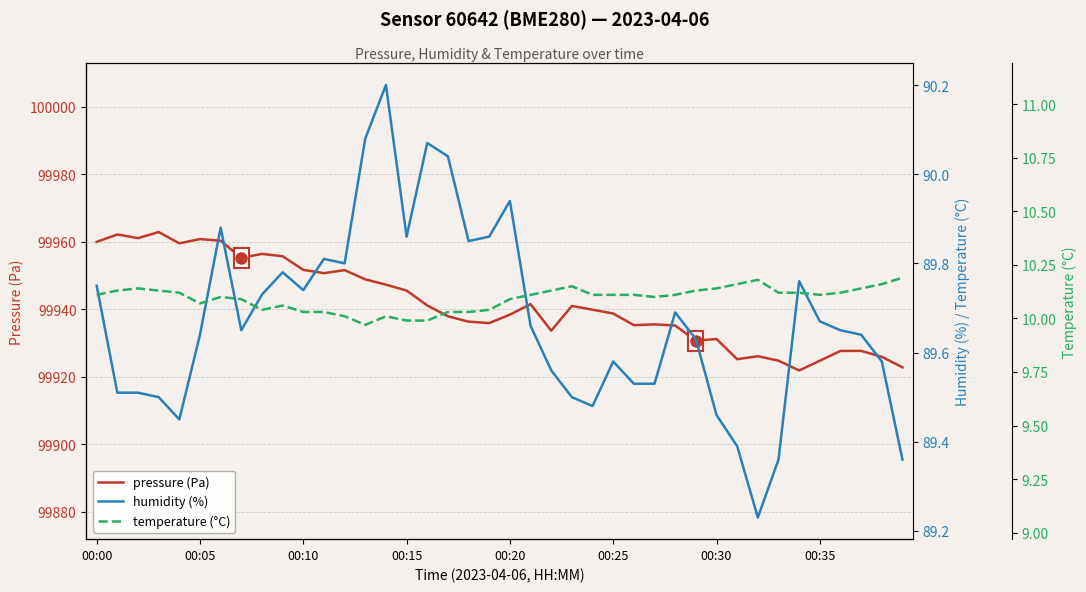

The value of pressure (Pa) at 00:20 is 161597.2. True or false?

False